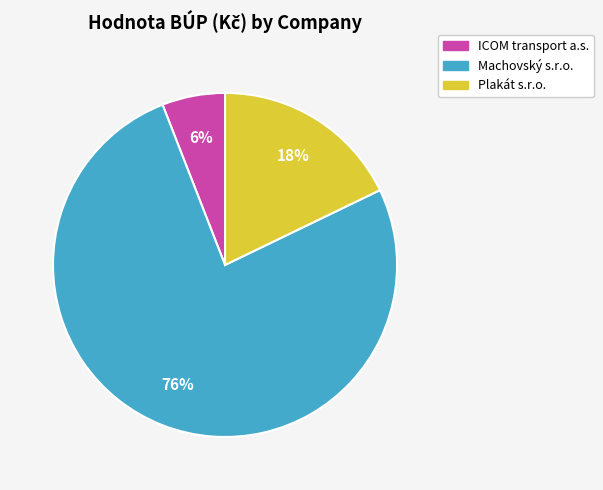

How many slices are in this pie chart?

3